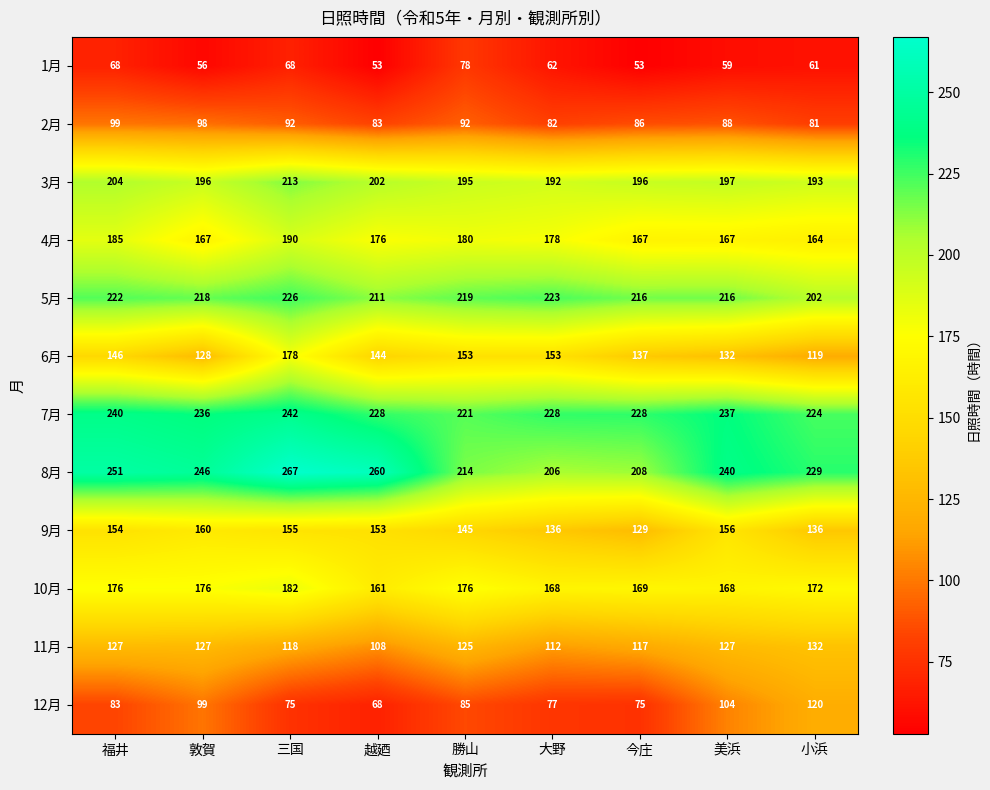

What is the difference between the 8月 values at 越廼 and 勝山?

46